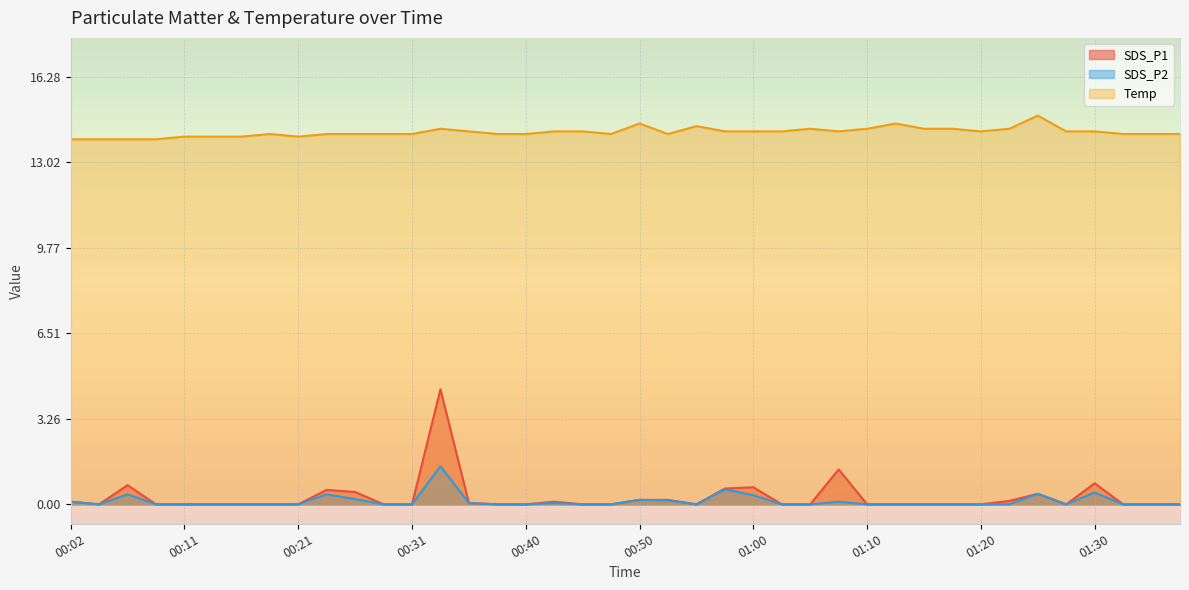

How many lines are shown in the chart?

3